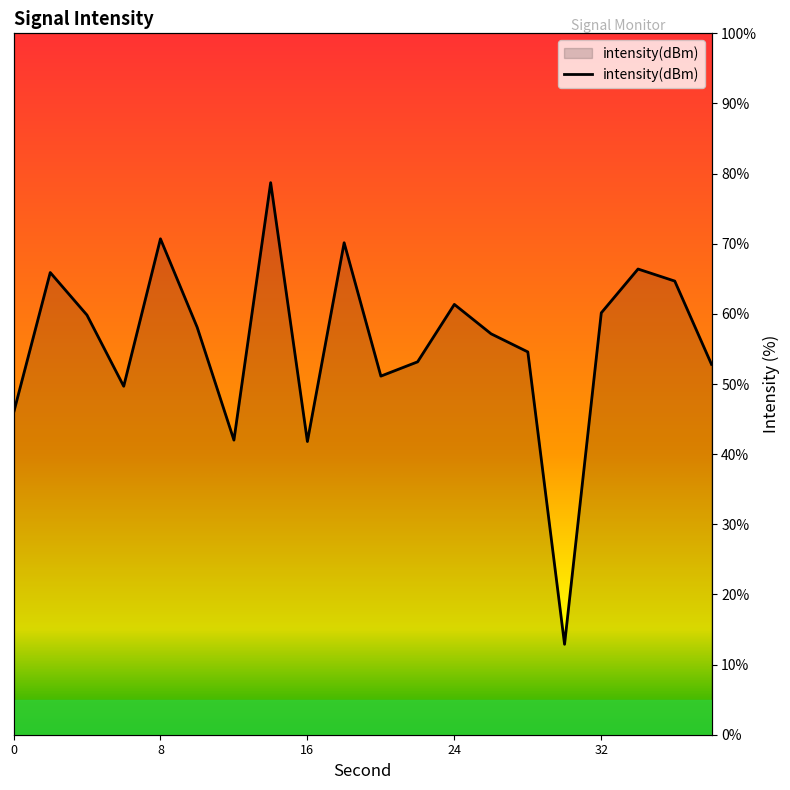

Reading right to left, list all the values displayed in this chart.

52.8	64.7	66.4	60.1	12.9	54.6	57.2	61.4	53.2	51.1	70.1	41.8	78.7	42.0	58.1	70.7	49.7	59.8	65.9	45.9